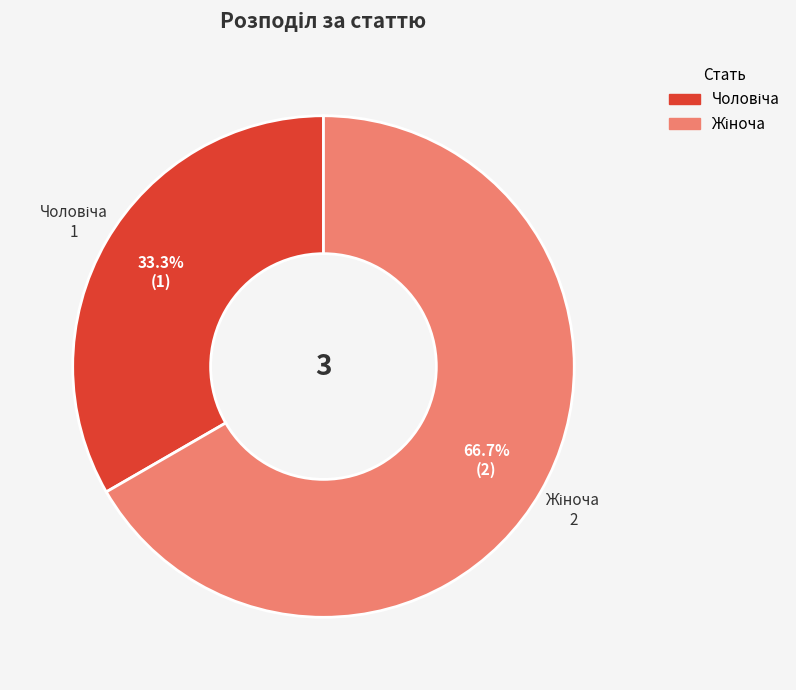

Is there any slice that represents more than half of the pie?

Yes